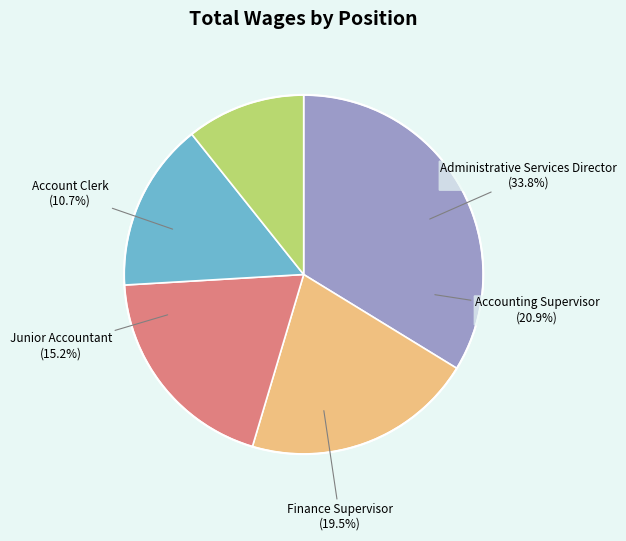

Which category has the biggest portion of the pie?

Administrative Services Director